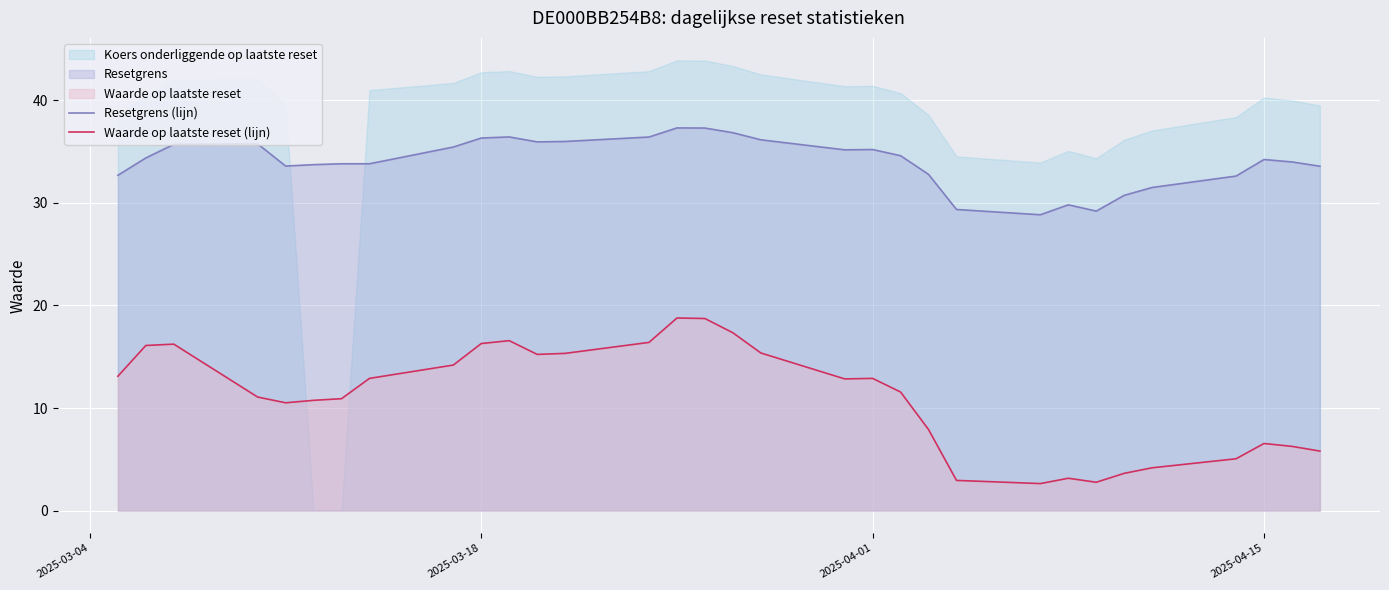

True or false: Waarde op laatste reset (lijn) and Resetgrens (lijn) intersect in this chart.

False